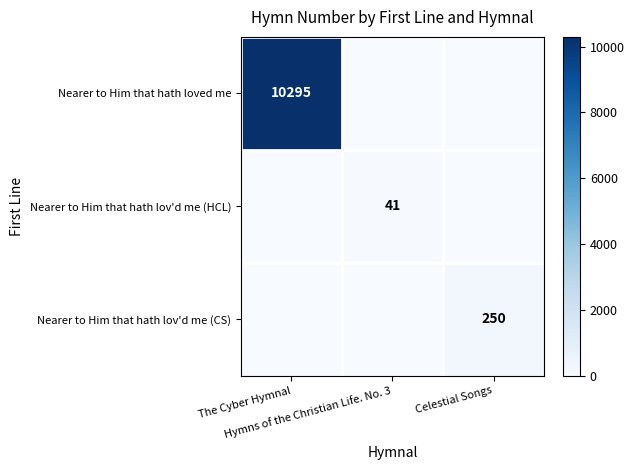

Rank the categories by Nearer to Him that hath lov'd me (HCL) value from highest to lowest.

Hymns of the Christian Life. No. 3, The Cyber Hymnal, Celestial Songs